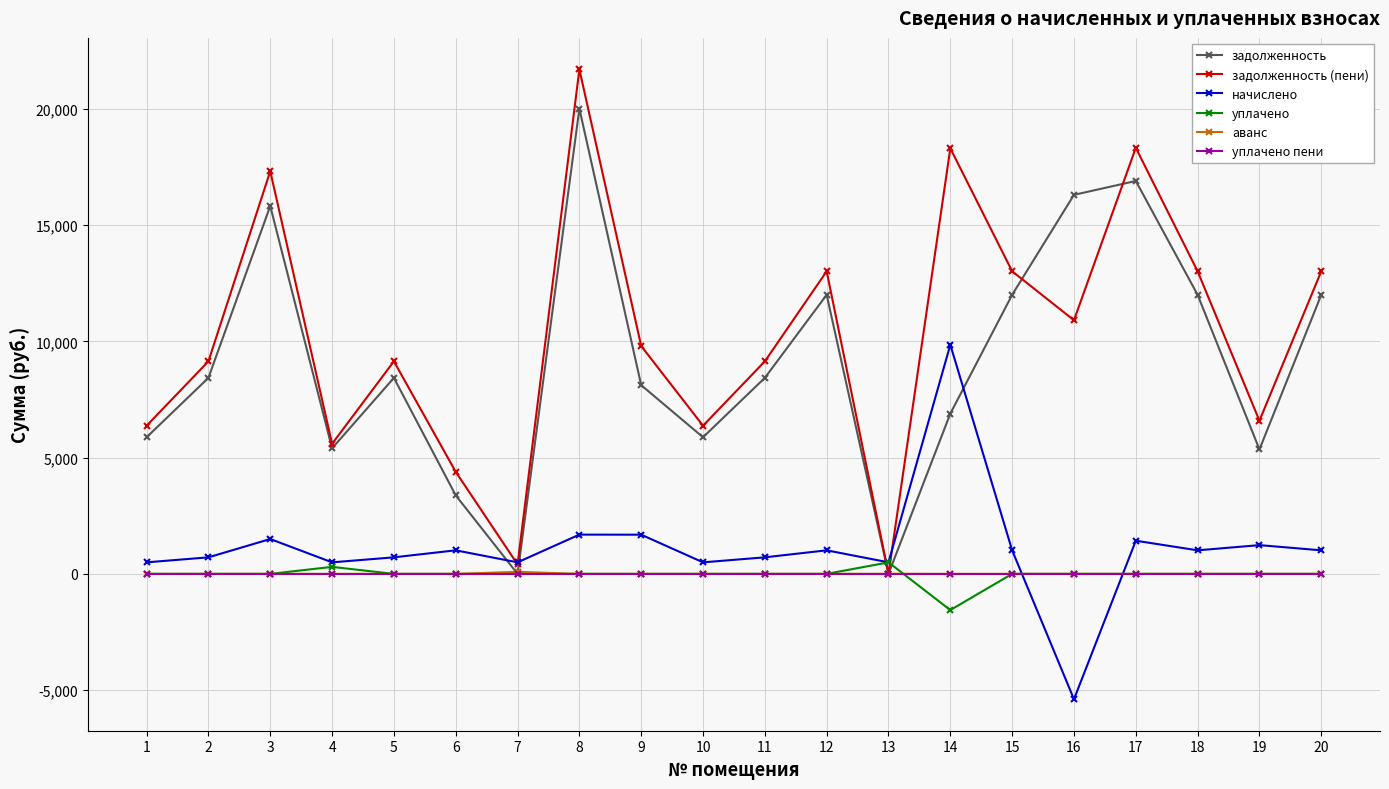

What is the greatest value displayed?

21694.4